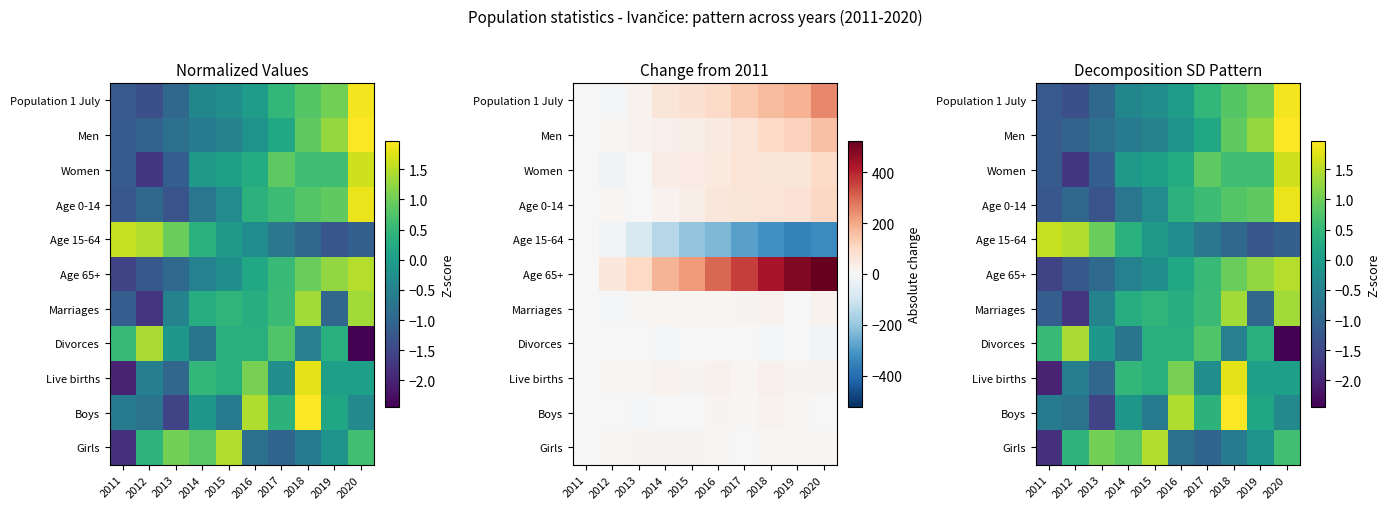

Is the value of Girls at 2014 greater than the value of Age 0-14 at 2011?

Yes